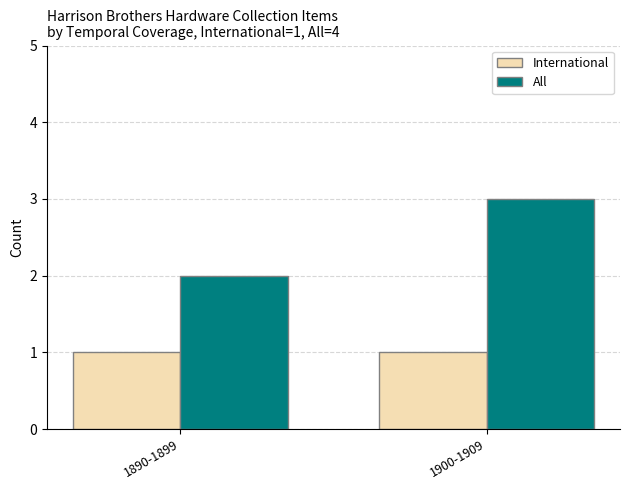

What is the sum of all All values?

5